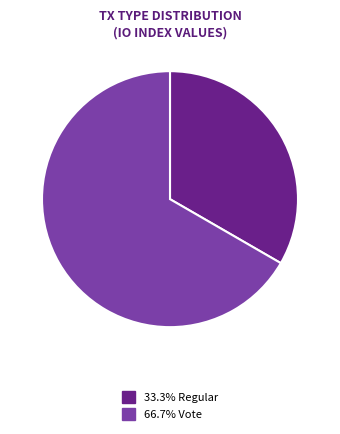

Count the number of slices in the pie.

2